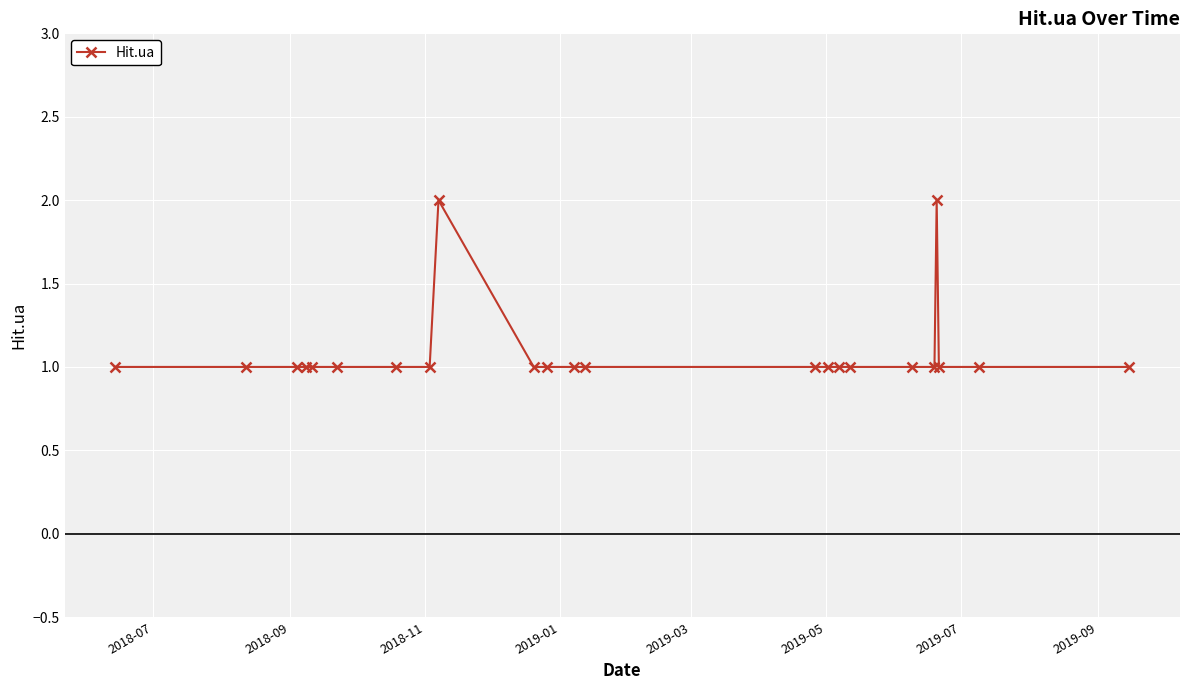

True or false: there are more than 1 points higher than both neighbors.

True